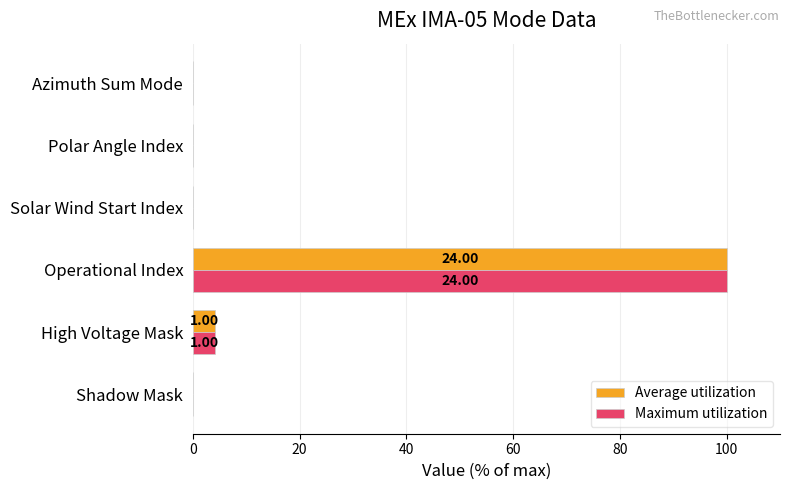

Which label corresponds to the largest value in the chart?

Operational Index